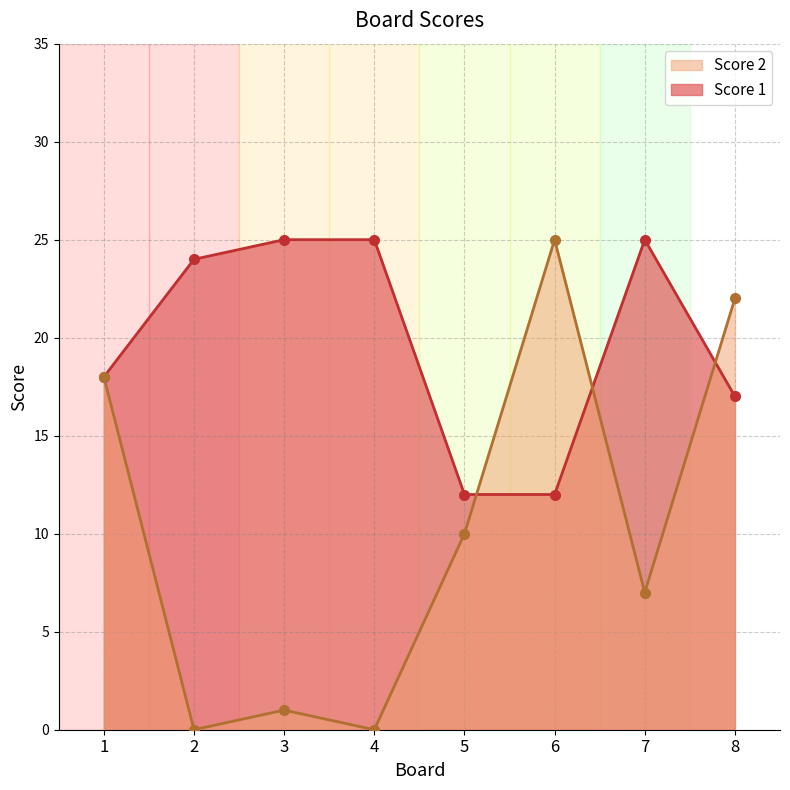

Does the chart have visible grid lines?

Yes